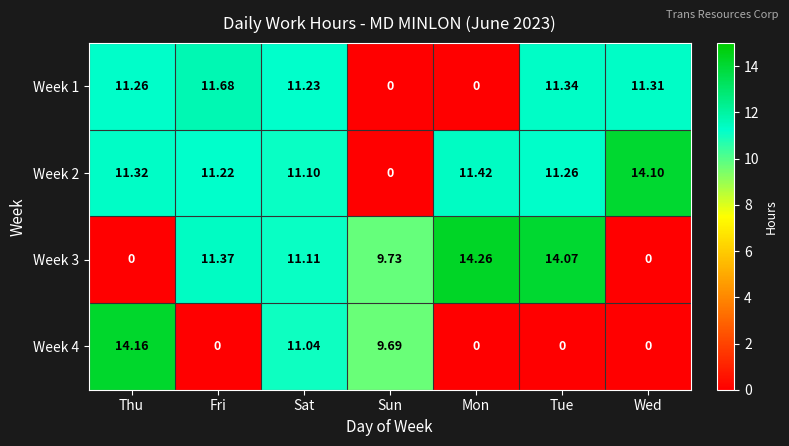

At which label does Week 2 reach its minimum?

Sun